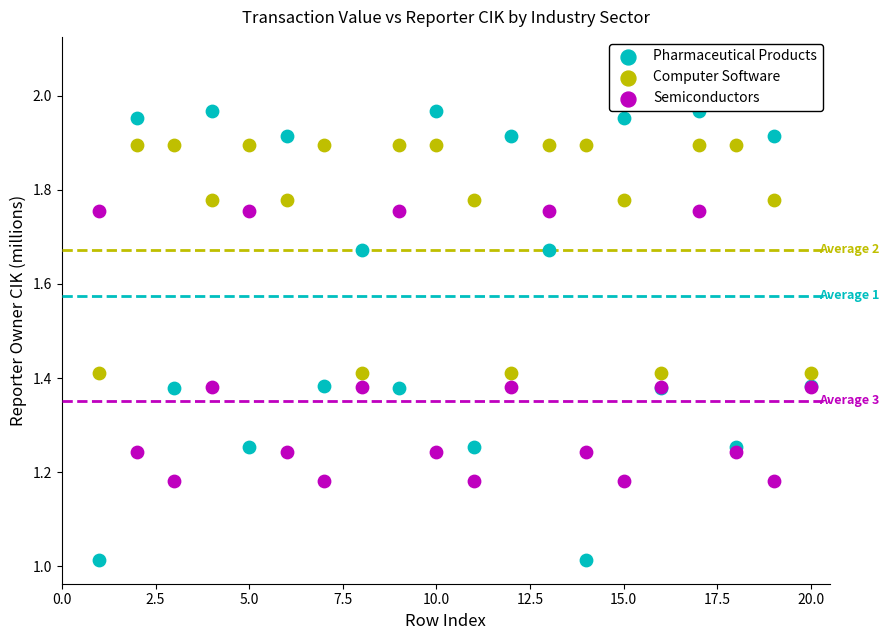

Which series reaches the maximum Y coordinate?

Pharmaceutical Products